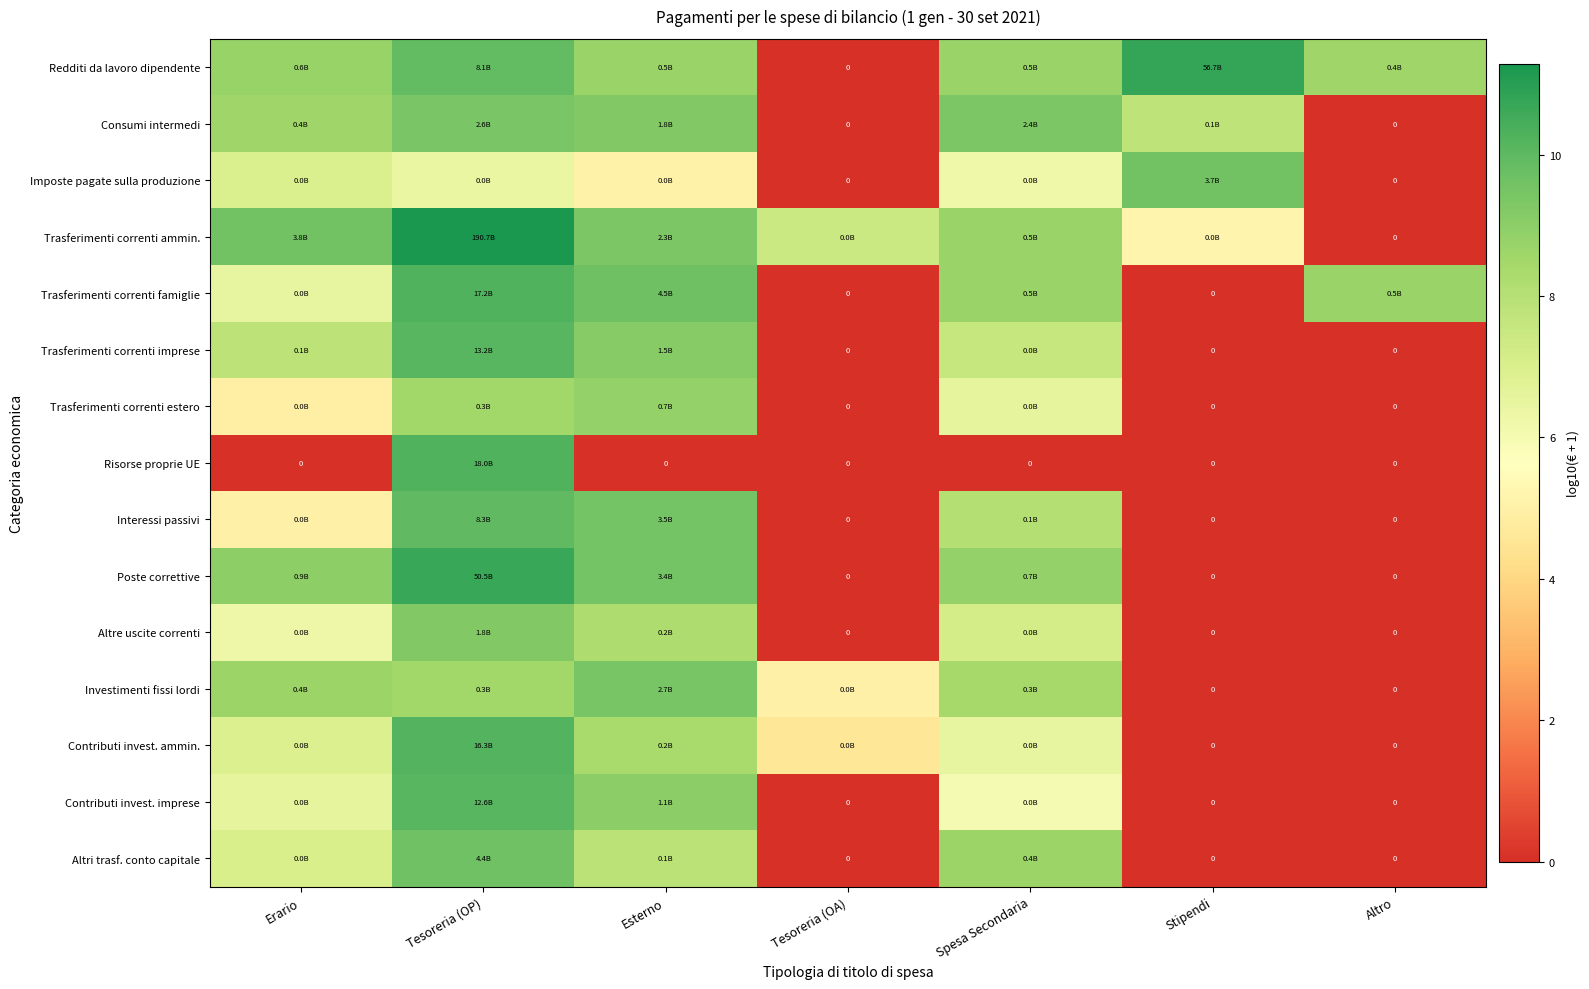

Is it true that Trasferimenti correnti famiglie equals 10.2 at Tesoreria (OP)?

True